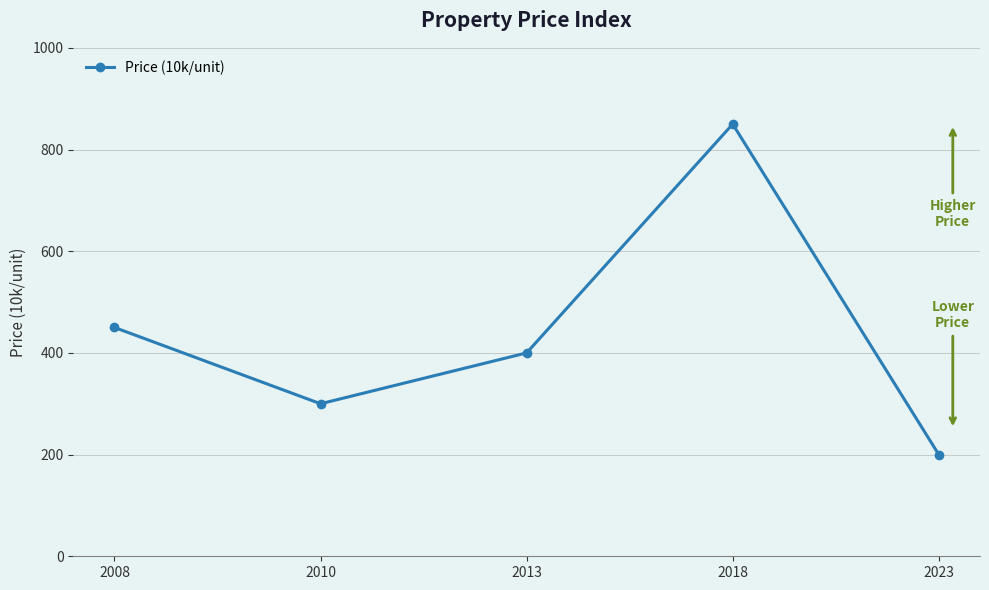

At which category does the data reach its first local valley?

2010